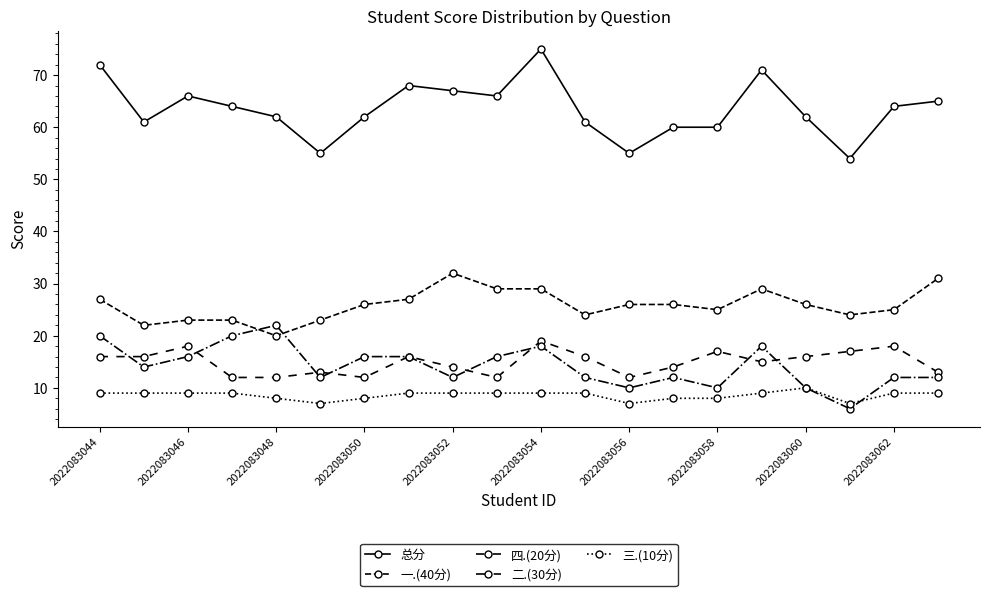

Is this an area chart (filled region under the line)?

No